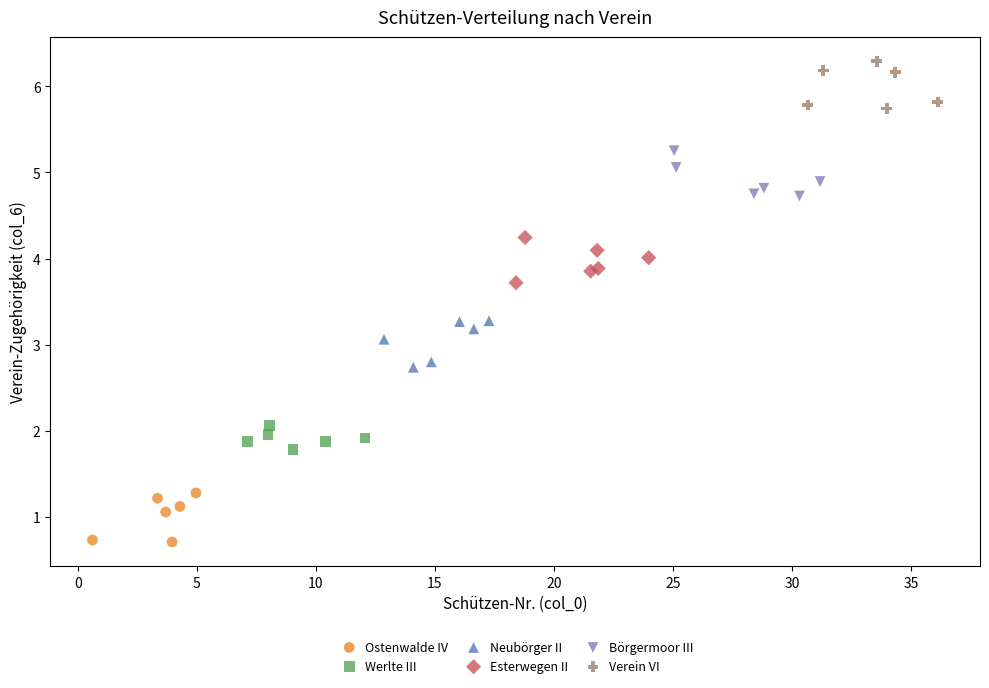

What are all the series names shown in the legend?

Ostenwalde IV, Werlte III, Neubörger II, Esterwegen II, Börgermoor III, Verein VI